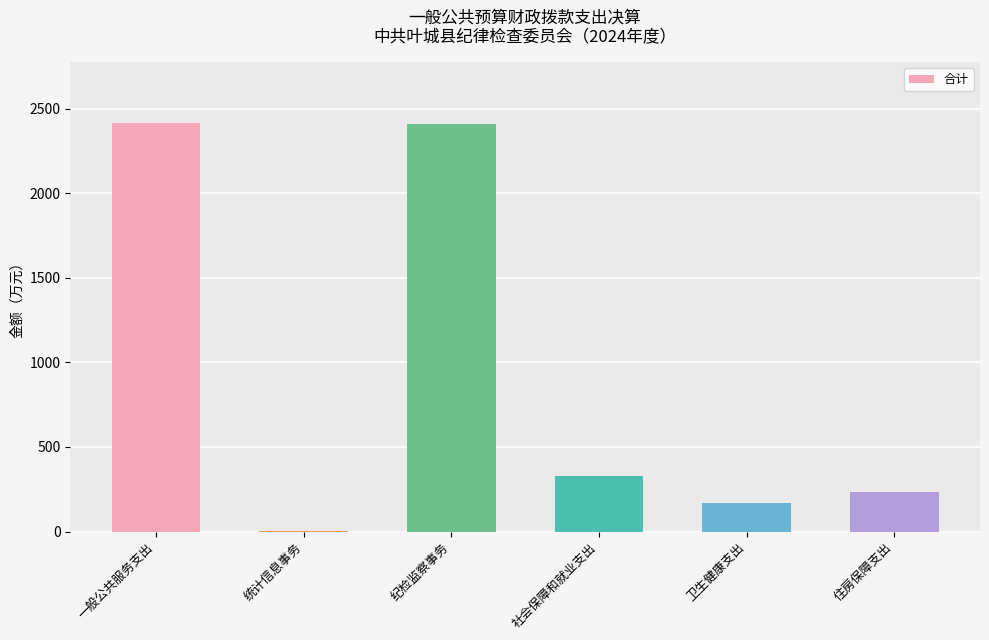

What is the maximum value shown in the chart?

2414.5